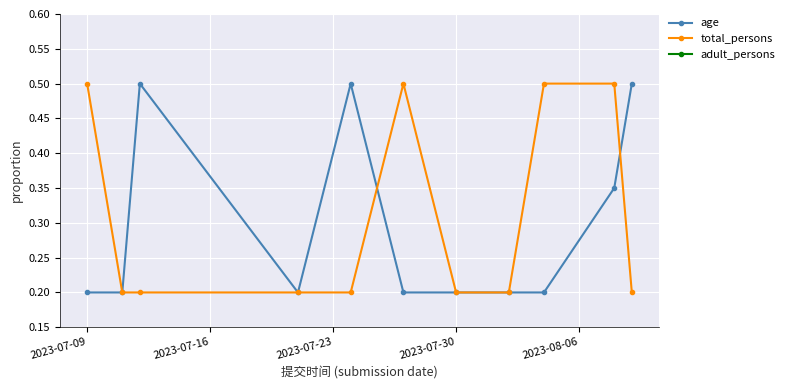

Is it true that total_persons equals 0.3 at 2023-07-30?

False